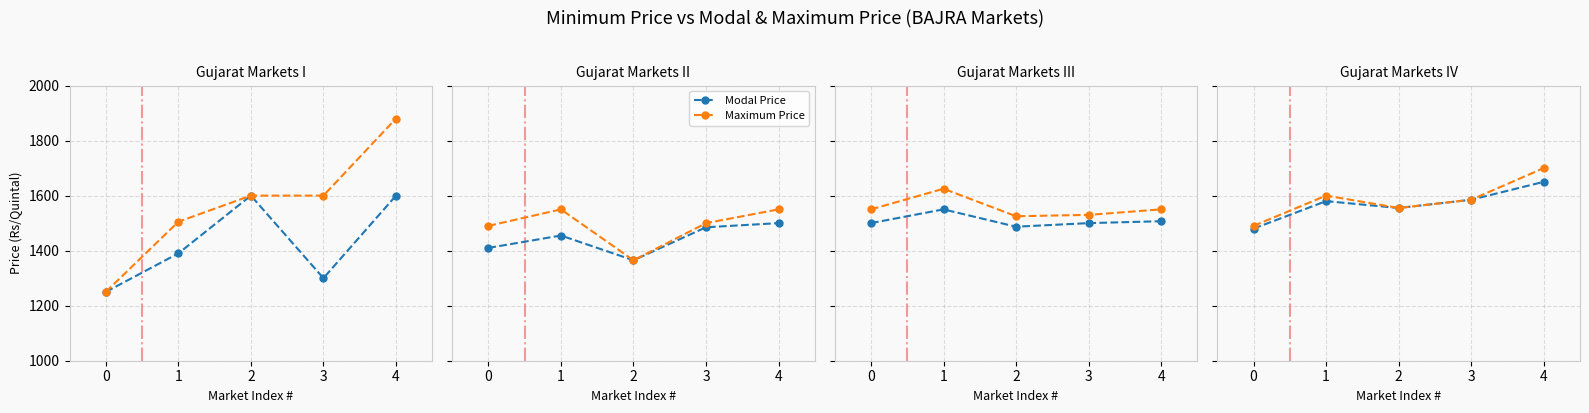

How many interior local valleys does the Maximum Price series have?

1